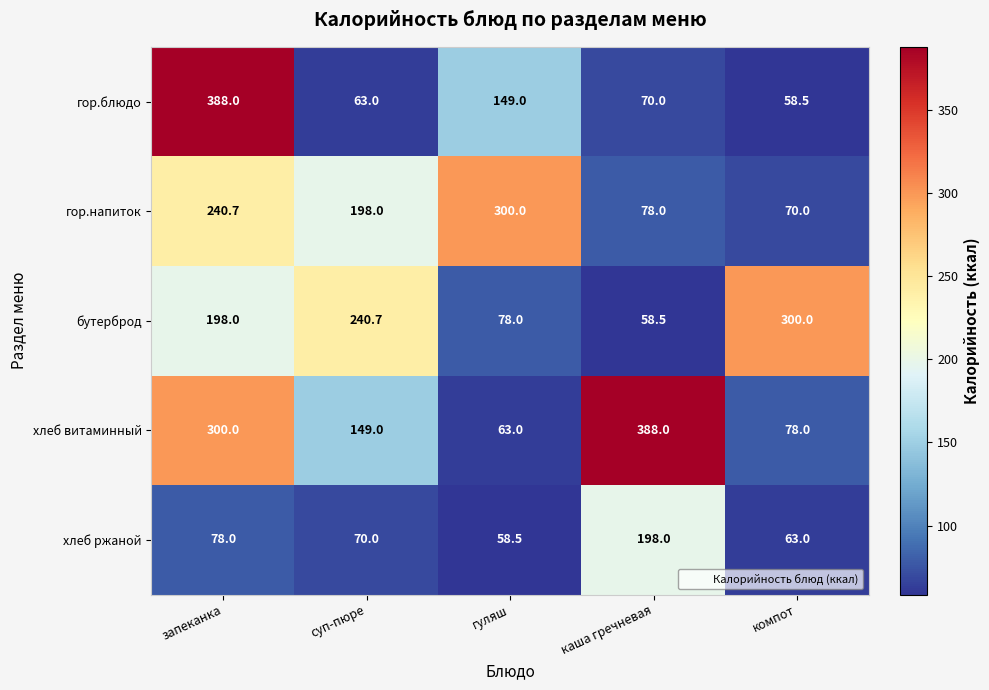

How many data points in хлеб витаминный are less than 149?

2